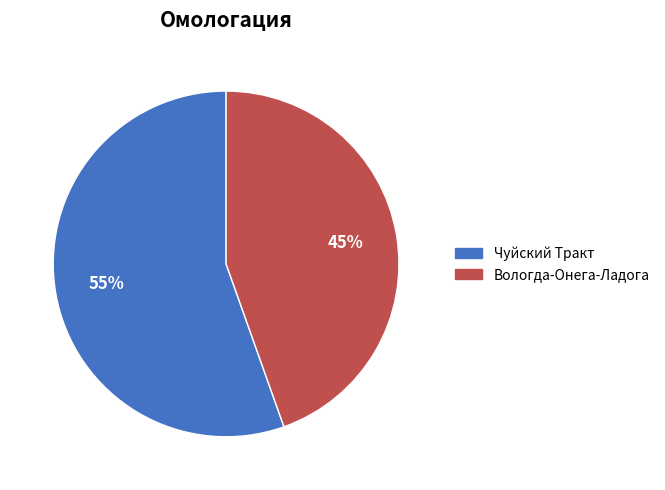

Count the number of slices in the pie.

2